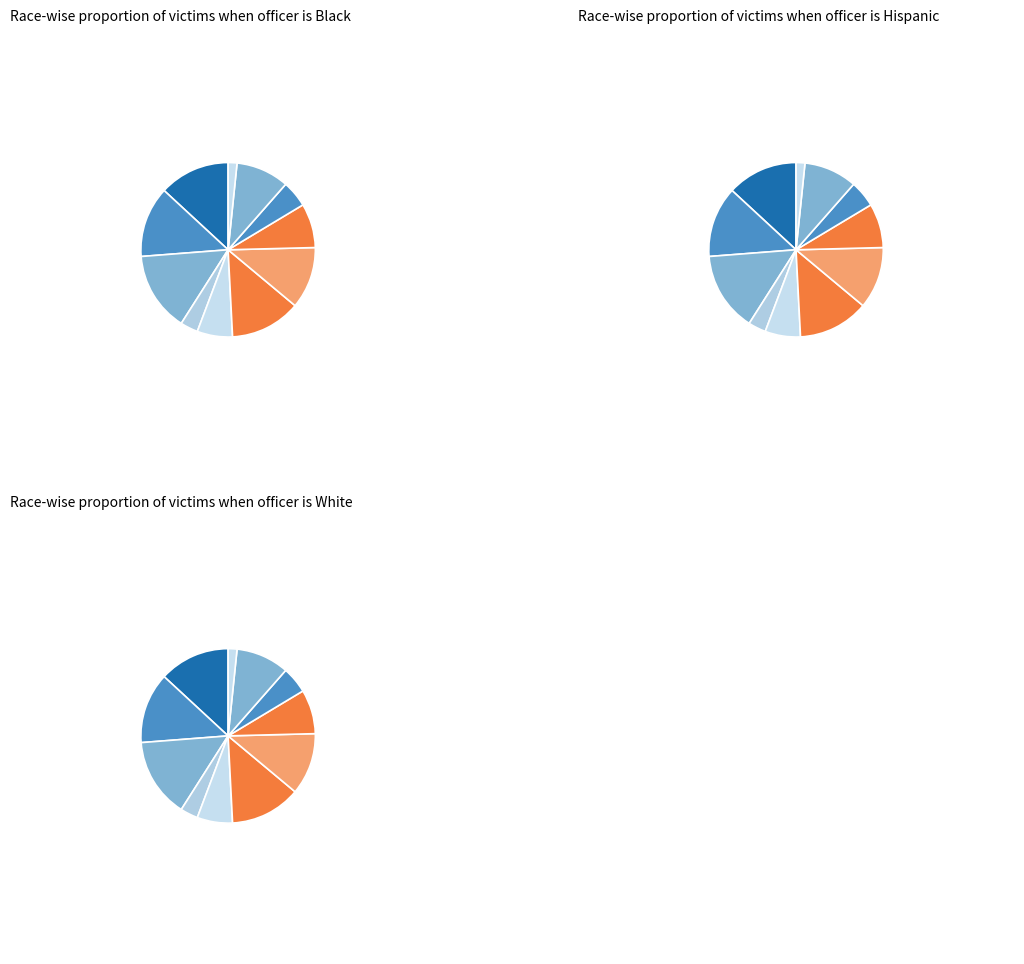

What is the largest slice in the pie chart?

7